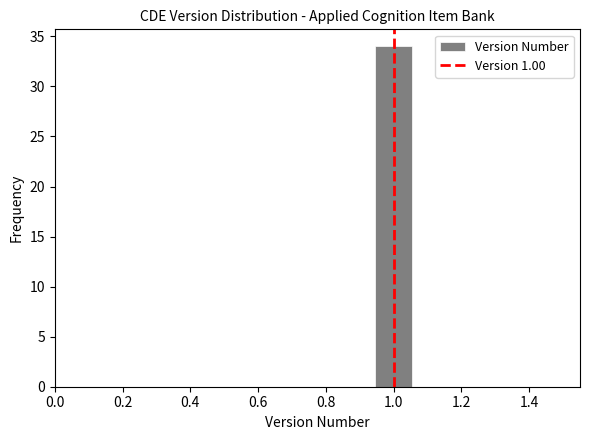

What is the height of the bar covering 0.94 to 1.06 on the x-axis? Neither the bar edges nor the heights are printed on the chart, so give them approximately, as read against the axes.

34